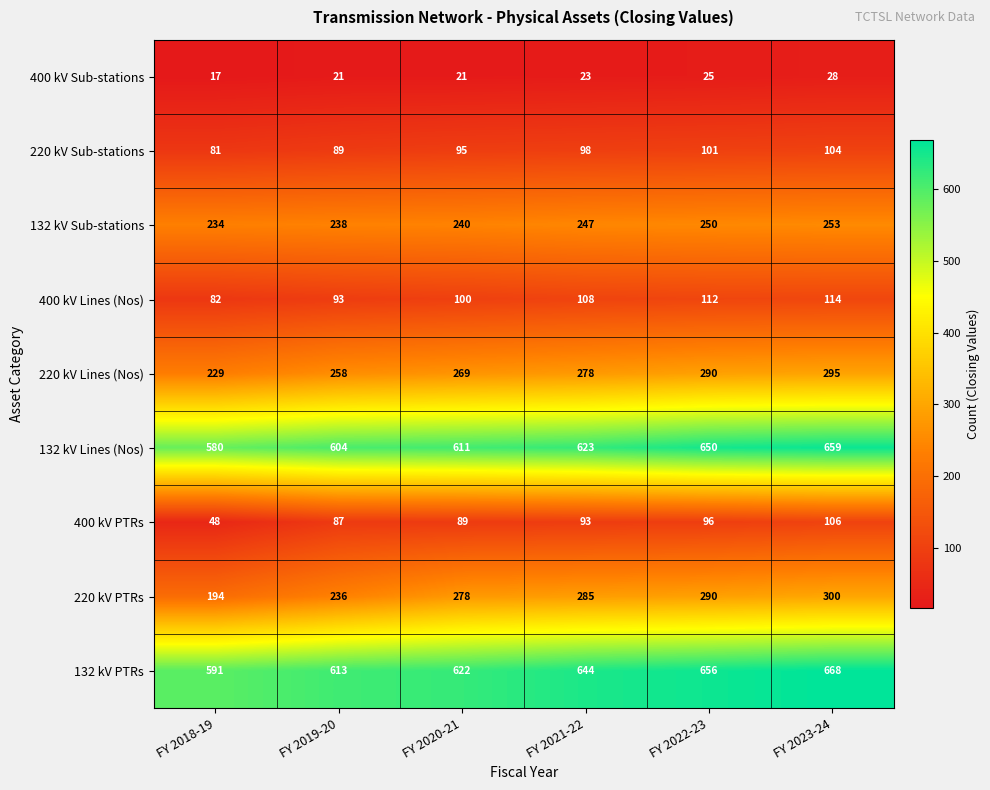

Which series has the largest total across all categories?

132 kV PTRs